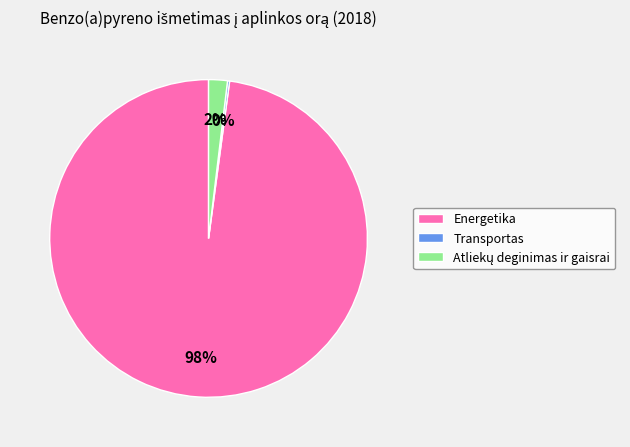

To the nearest percent, what is the average slice percentage?

33%